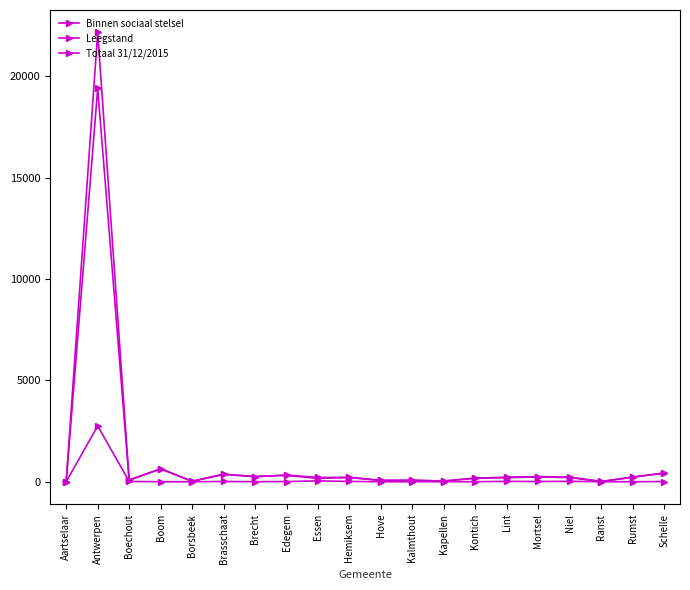

How many lines are shown in the chart?

3